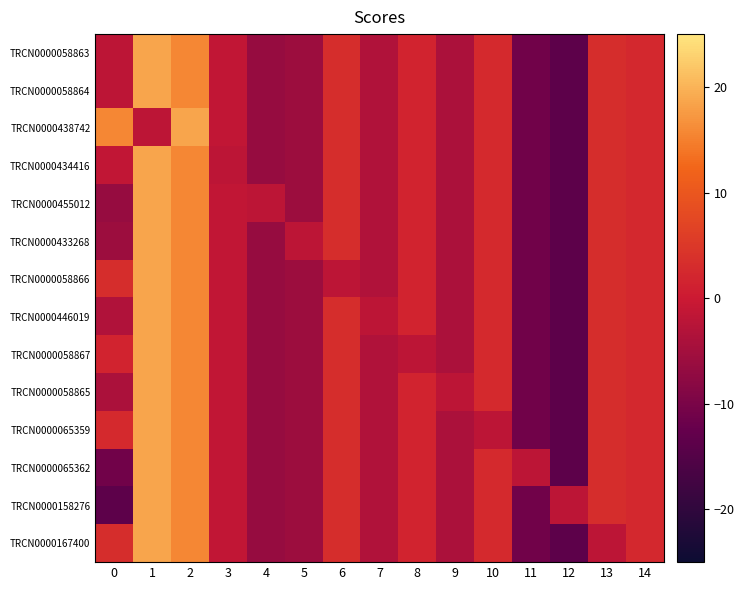

Count the number of categories in the chart.

15